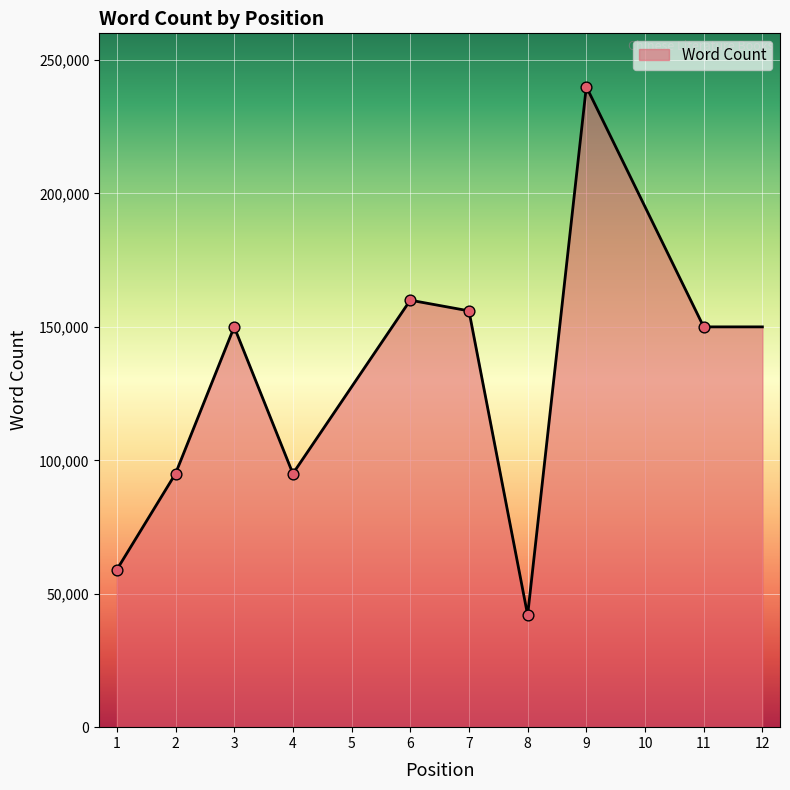

Between 2 and 8, which is larger?

2